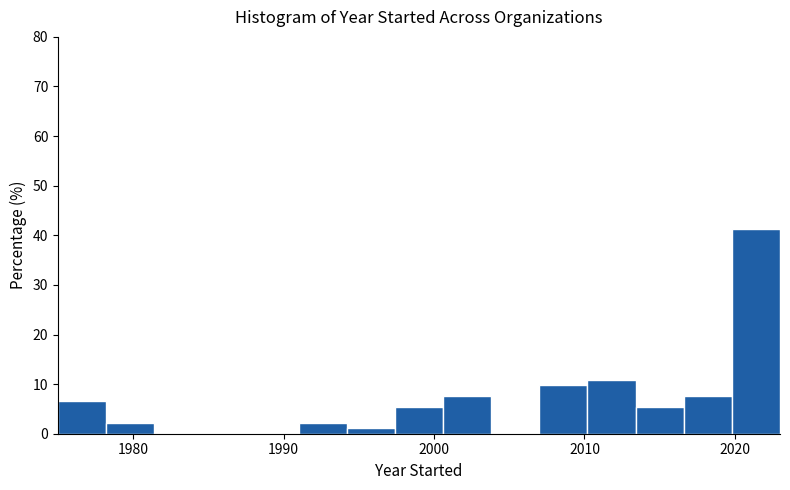

Read against the x-axis, roughly where is the centre of the tallest bar?

2021